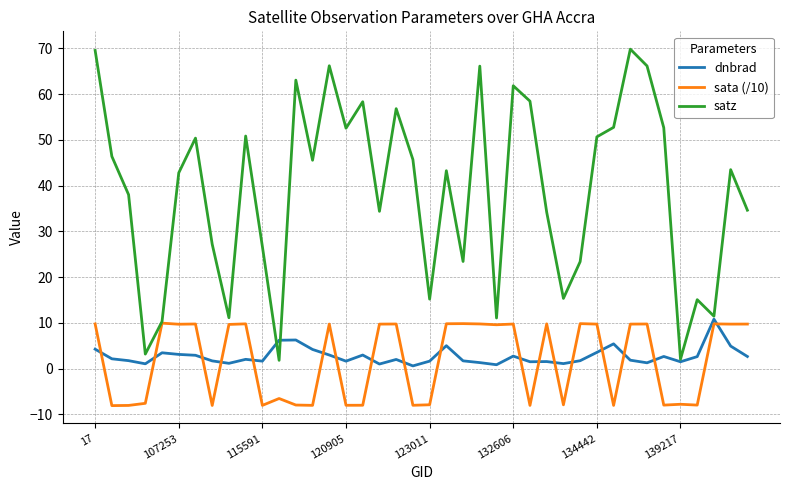

What are all the series names shown in the legend?

dnbrad, sata (/10), satz